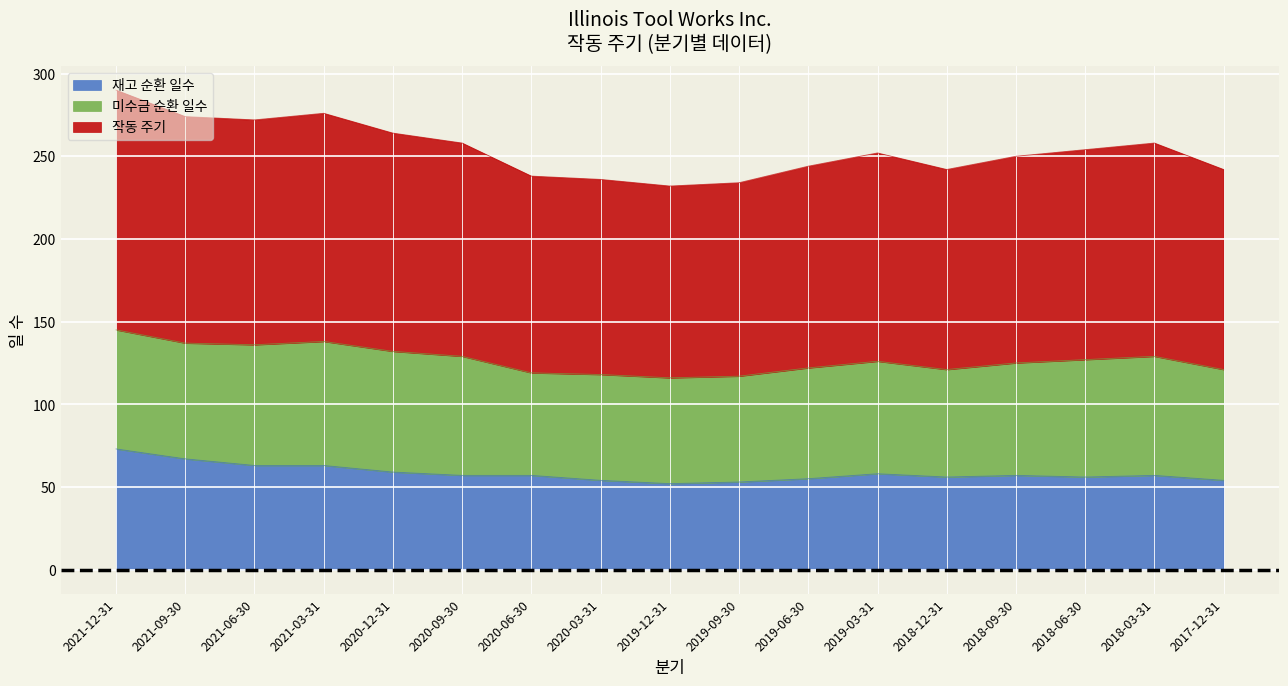

Rank the categories by 재고 순환 일수 value from lowest to highest.

2019-12-31, 2019-09-30, 2020-03-31, 2017-12-31, 2019-06-30, 2018-12-31, 2018-06-30, 2020-09-30, 2020-06-30, 2018-09-30, 2018-03-31, 2019-03-31, 2020-12-31, 2021-06-30, 2021-03-31, 2021-09-30, 2021-12-31